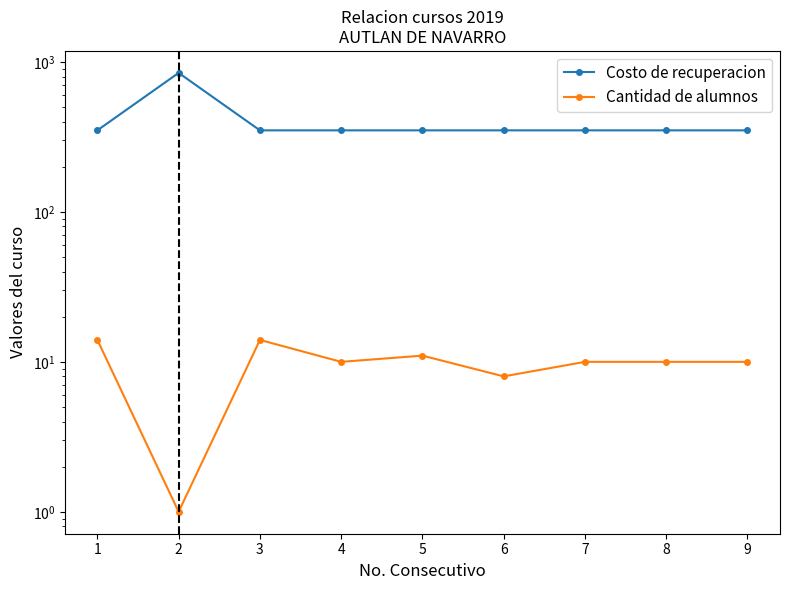

Rank the series at 5 from lowest to highest value.

Cantidad de alumnos, Costo de recuperacion